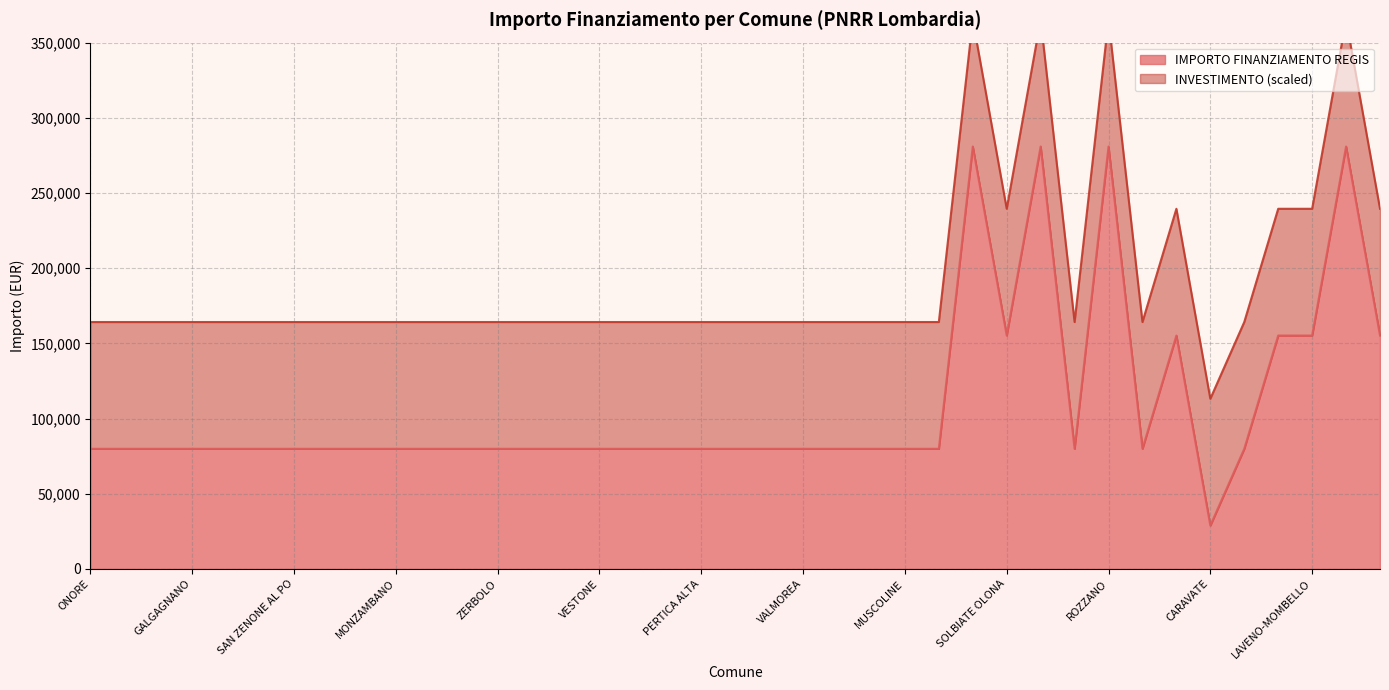

Rank the categories by value from highest to lowest.

DESIO, LAINATE, ROZZANO, MONTICHIARI, SOLBIATE OLONA, SANNAZZARO DE BURGONDI, SPIRANO, LAVENO-MOMBELLO, CISLIANO, ONORE, COSTA SERINA, VERNATE, GALGAGNANO, PADERNO DADDA, BRALLO DI PREGOLA, SAN ZENONE AL PO, PONTIROLO NUOVO, PIEVE FISSIRAGA, MONZAMBANO, SUARDI, CAVRIANA, ZERBOLO, PROVAGLIO VAL SABBIA, MORAZZONE, VESTONE, ROE VOLCIANO, RONCELLO, PERTICA ALTA, ENDINE GAIANO, NUVOLERA, VALMOREA, PREMOLO, BAGOLINO, MUSCOLINE, ROMAGNESE, SUELLO, CORTE DE CORTESI CON CIGNONE, RANCIO VALCUVIA, CARAVATE